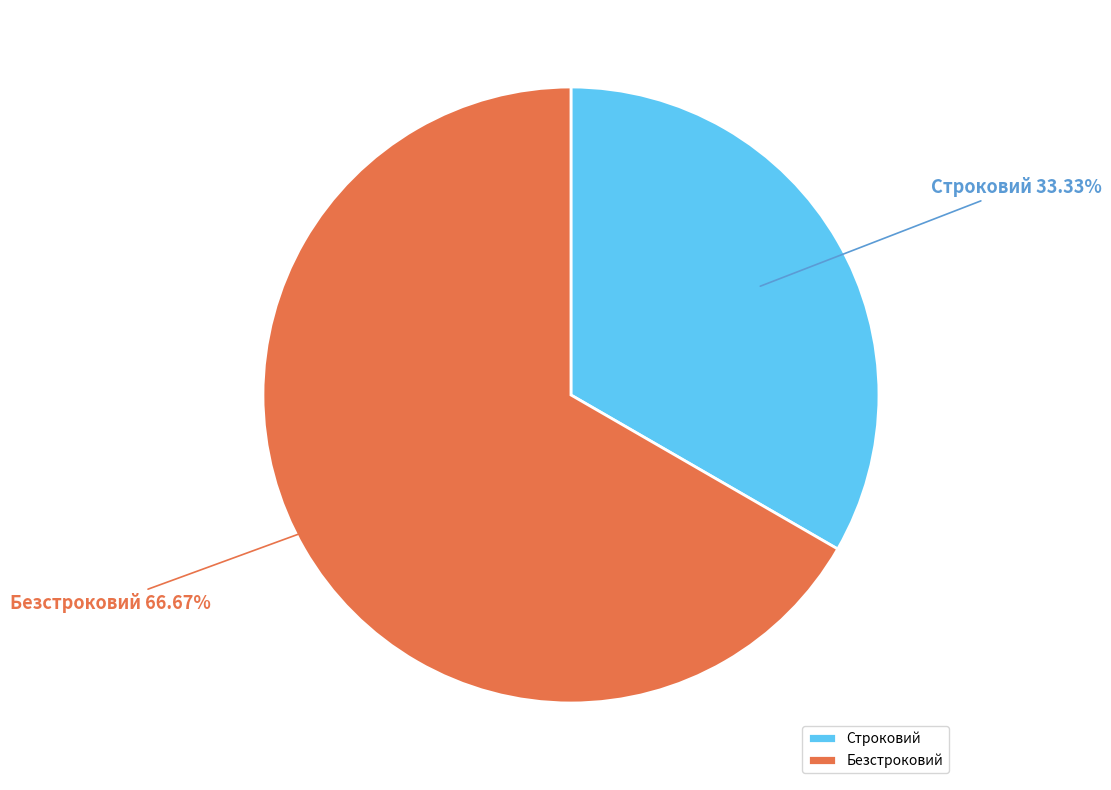

True or false: Строковий accounts for 33% of the total.

True